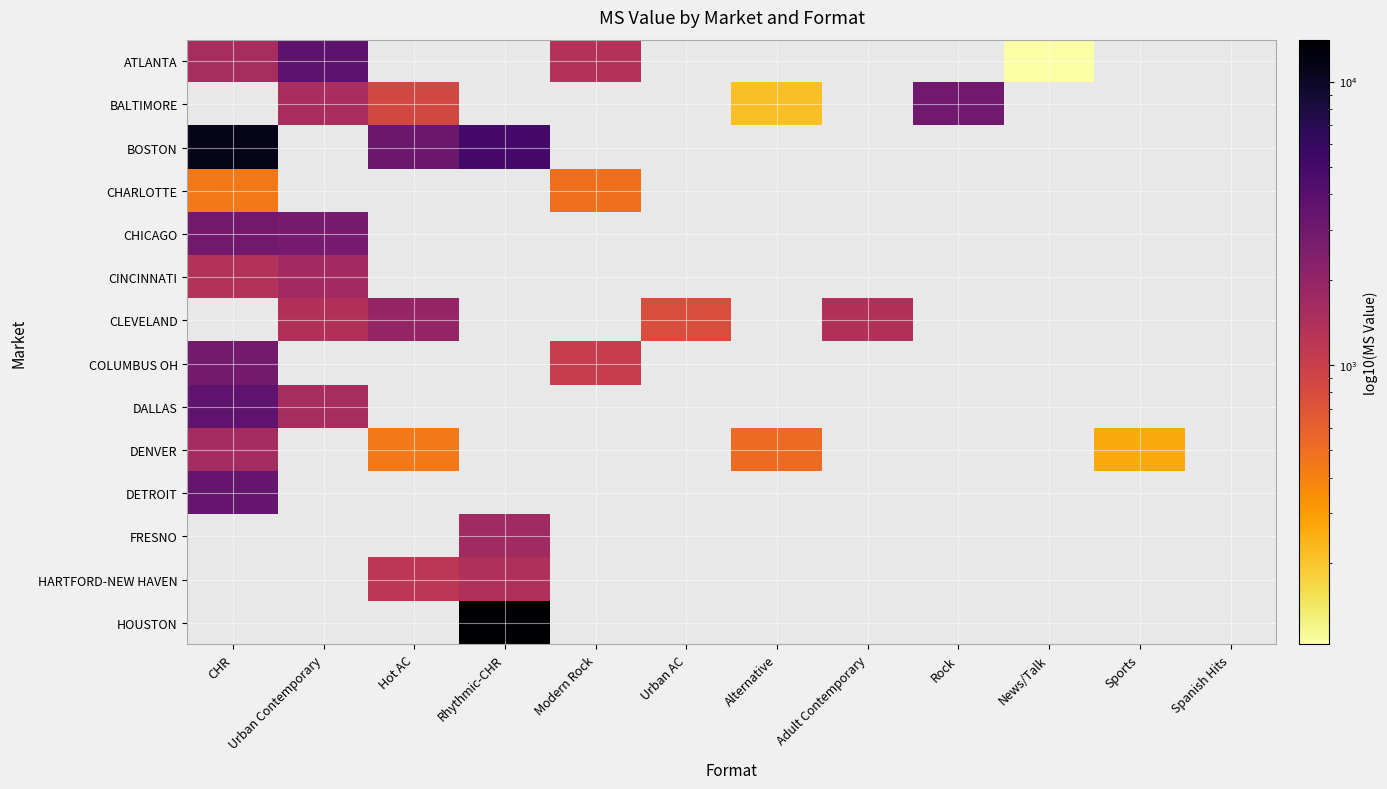

What is the minimum value shown in the chart?

103.0